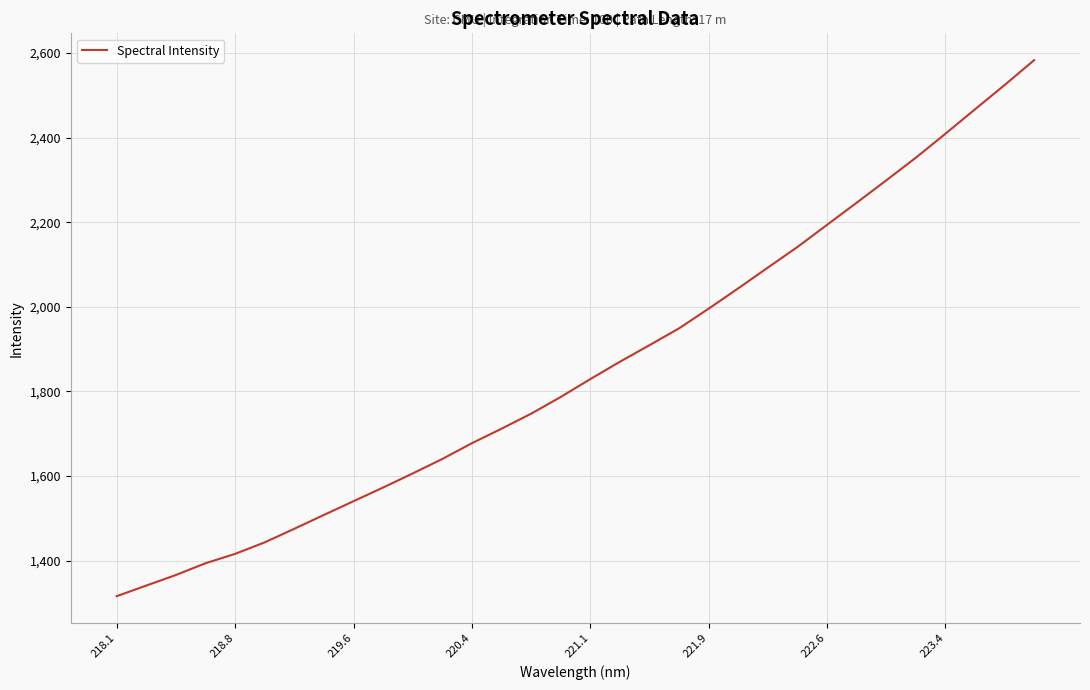

What is the maximum value shown in the chart?

2583.0